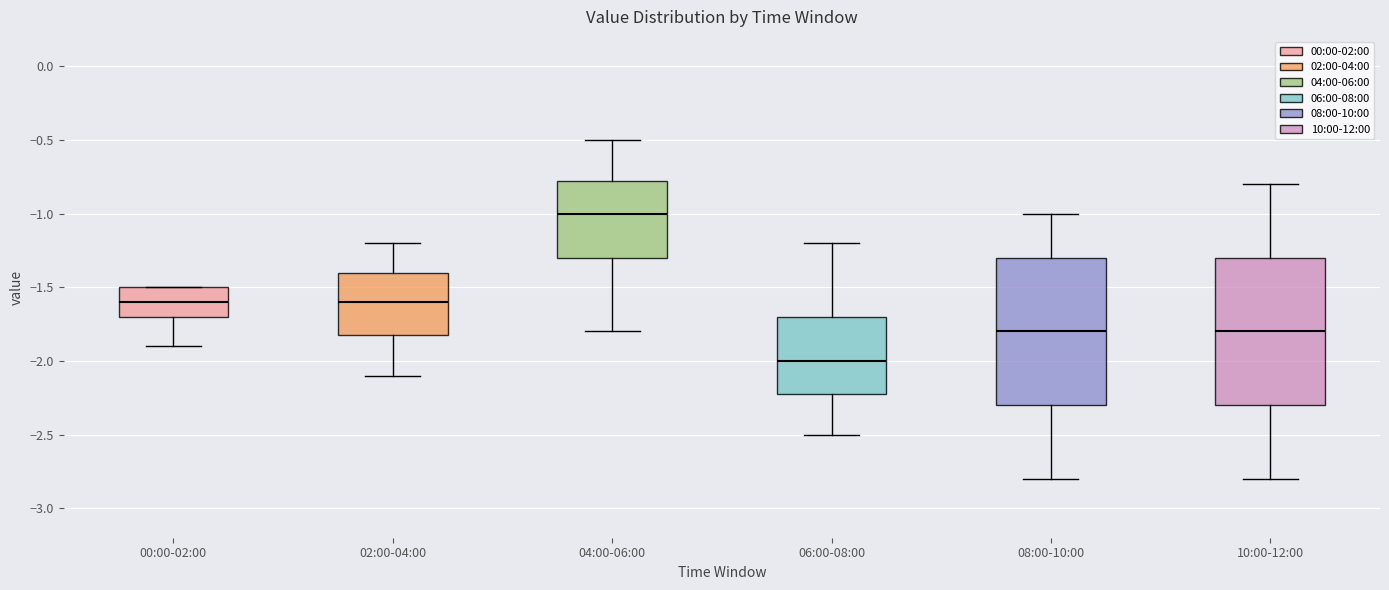

Where is the upper edge of the box for 10:00-12:00 on the y-axis? The values are not printed on the chart, so give them approximately, as read against the axis.

-1.30